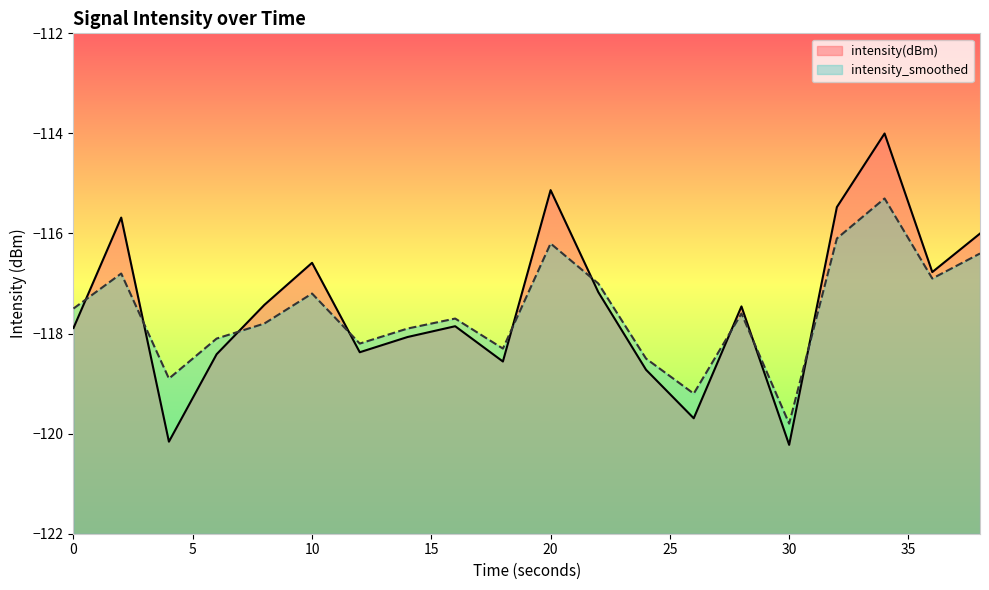

Rank the categories by intensity(dBm) value from lowest to highest.

30, 4, 26, 24, 18, 6, 12, 14, 0, 16, 28, 8, 22, 36, 10, 38, 2, 32, 20, 34